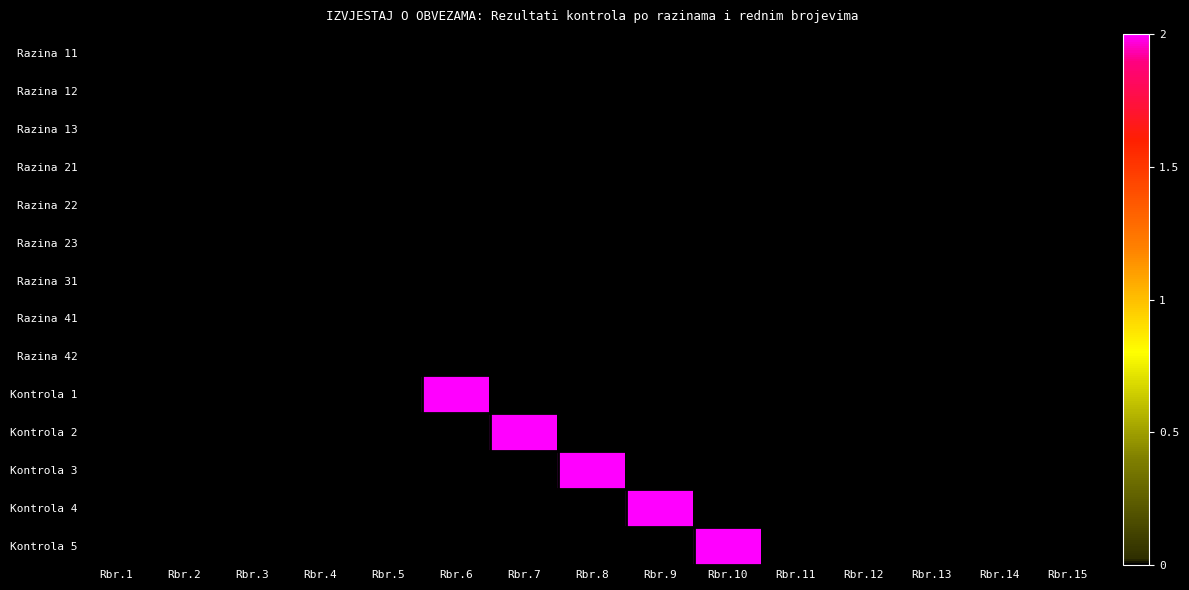

Between Rbr.9 and Rbr.1, which is larger?

Rbr.9